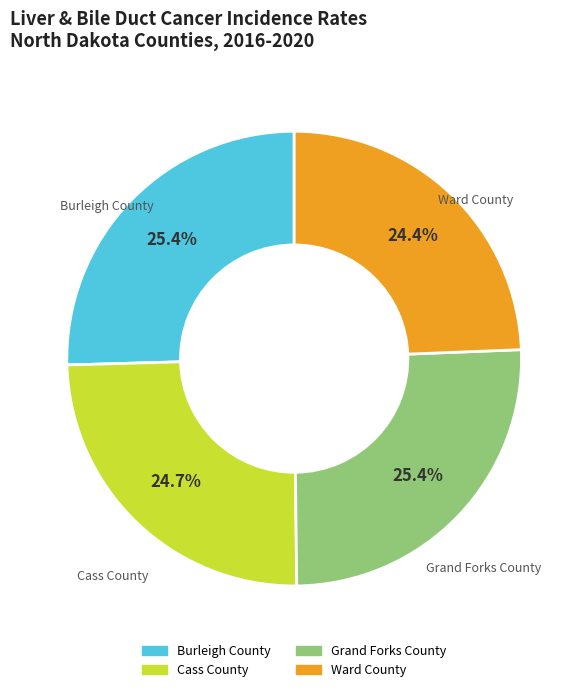

Approximately how many times larger is the value at Cass County compared to Burleigh County?

1.0